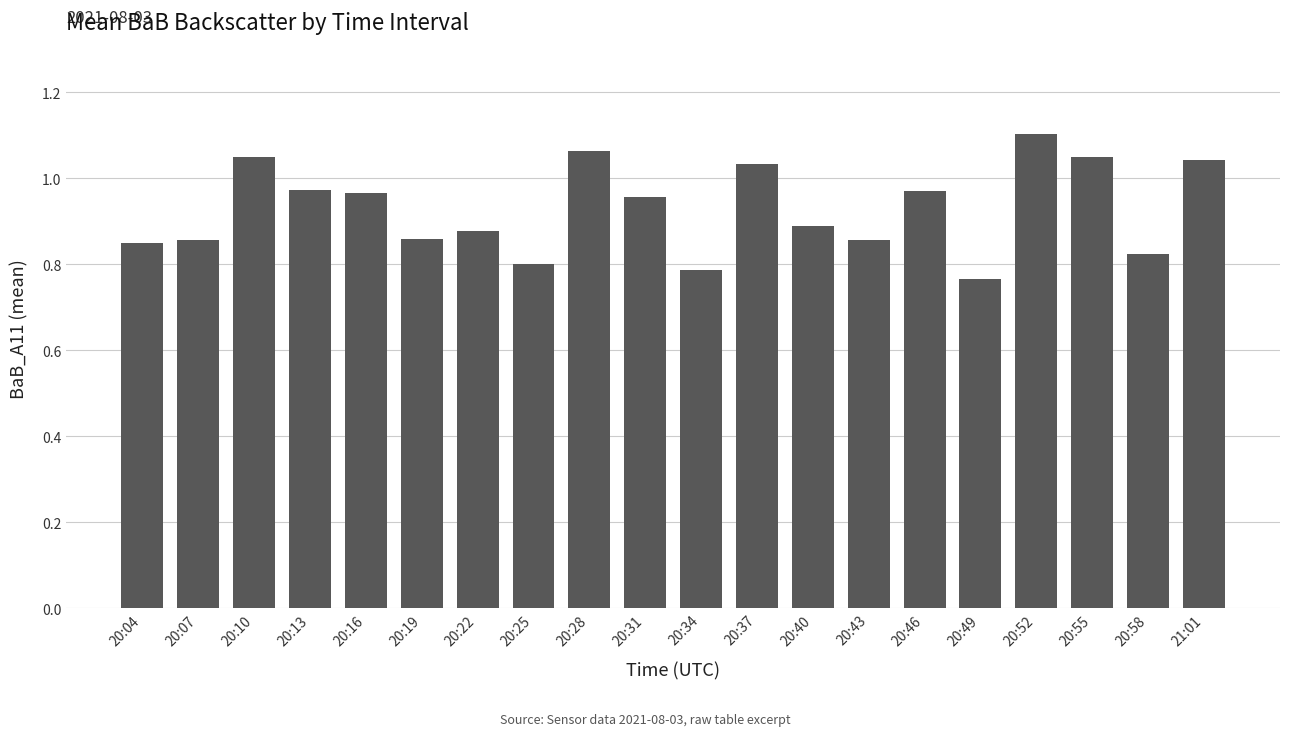

Is it true that the value at 20:25 is 0.8?

True